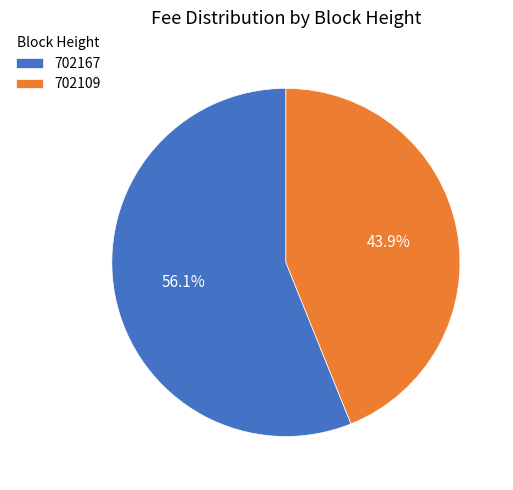

Which category has the biggest portion of the pie?

702167